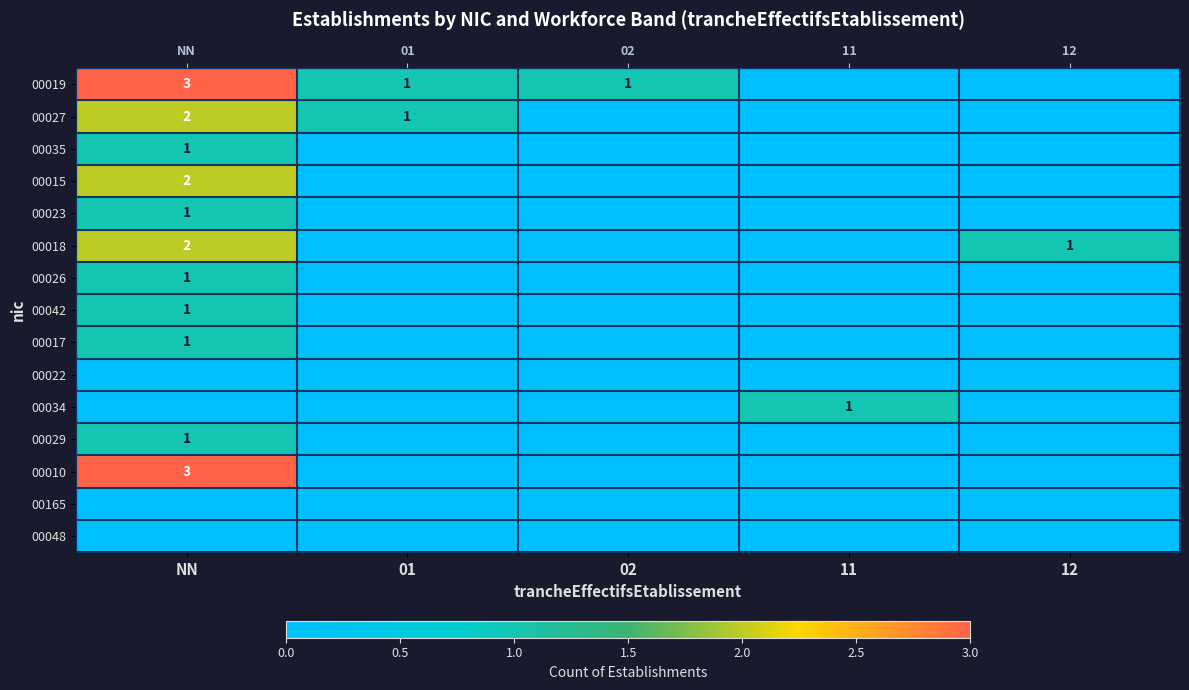

What is the spread (max minus min) of values at 11?

1